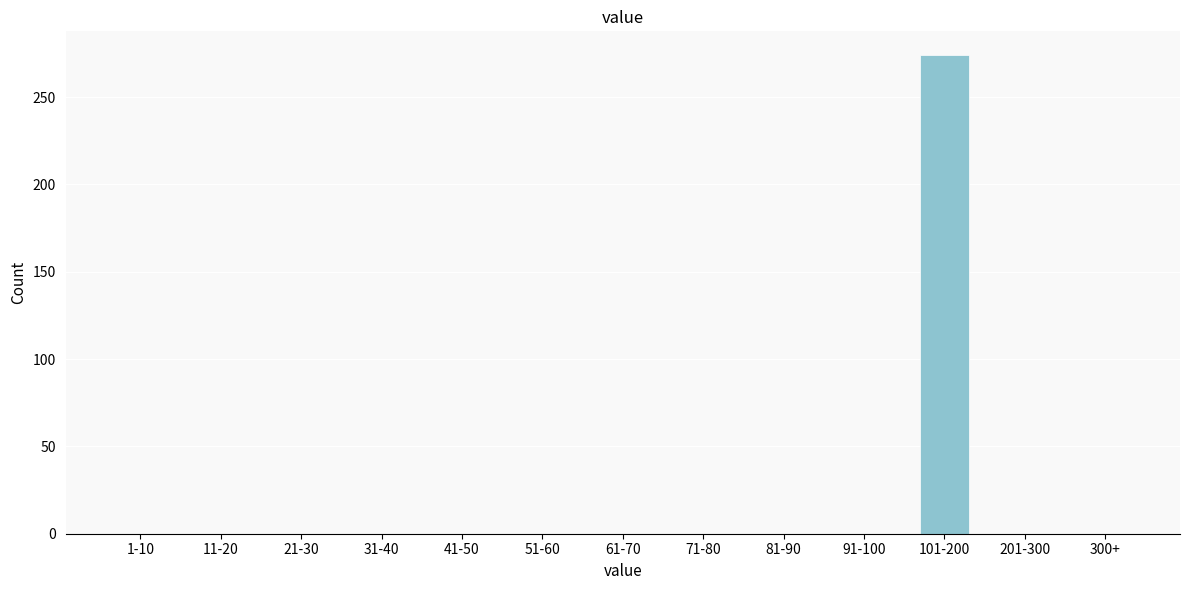

Reading right to left, what are all the values shown in this chart?

300+=0	201-300=0	101-200=274	91-100=0	81-90=0	71-80=0	61-70=0	51-60=0	41-50=0	31-40=0	21-30=0	11-20=0	1-10=0